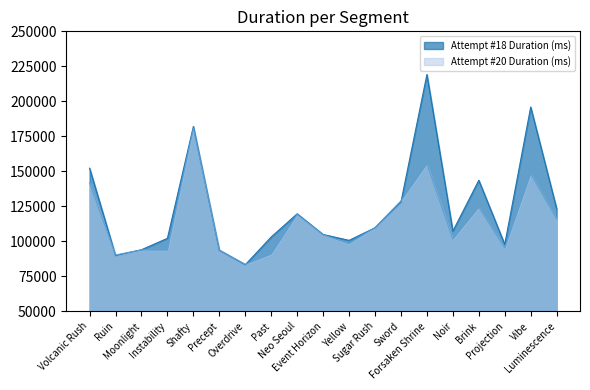

What is the minimum value for Attempt #20 Duration (ms)?

83577